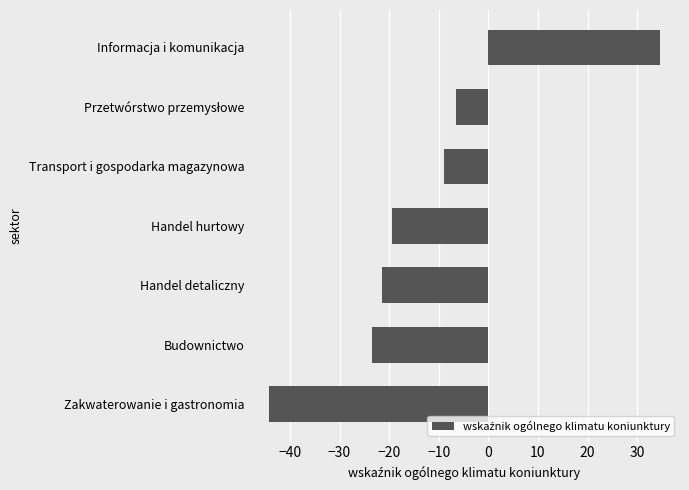

What is the difference between the maximum and second lowest values?

58.2